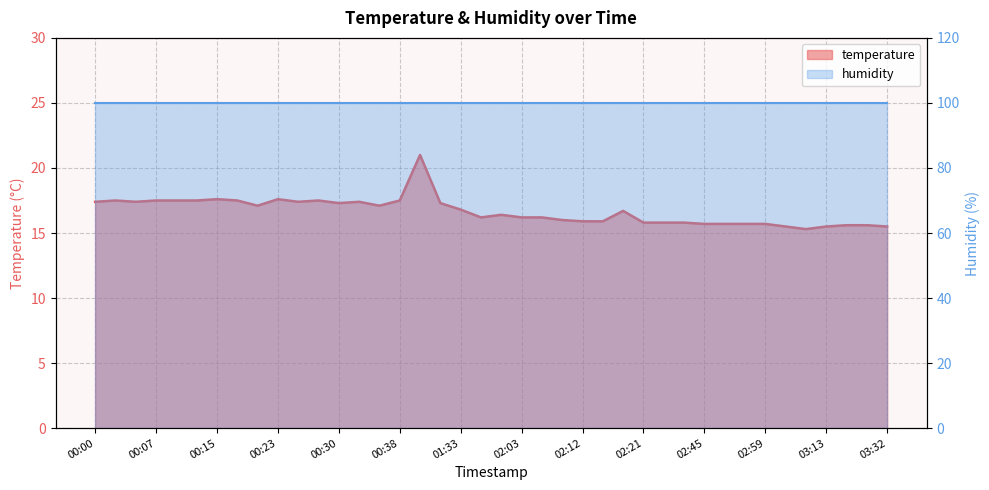

At which label does the data first exceed 16?

00:00